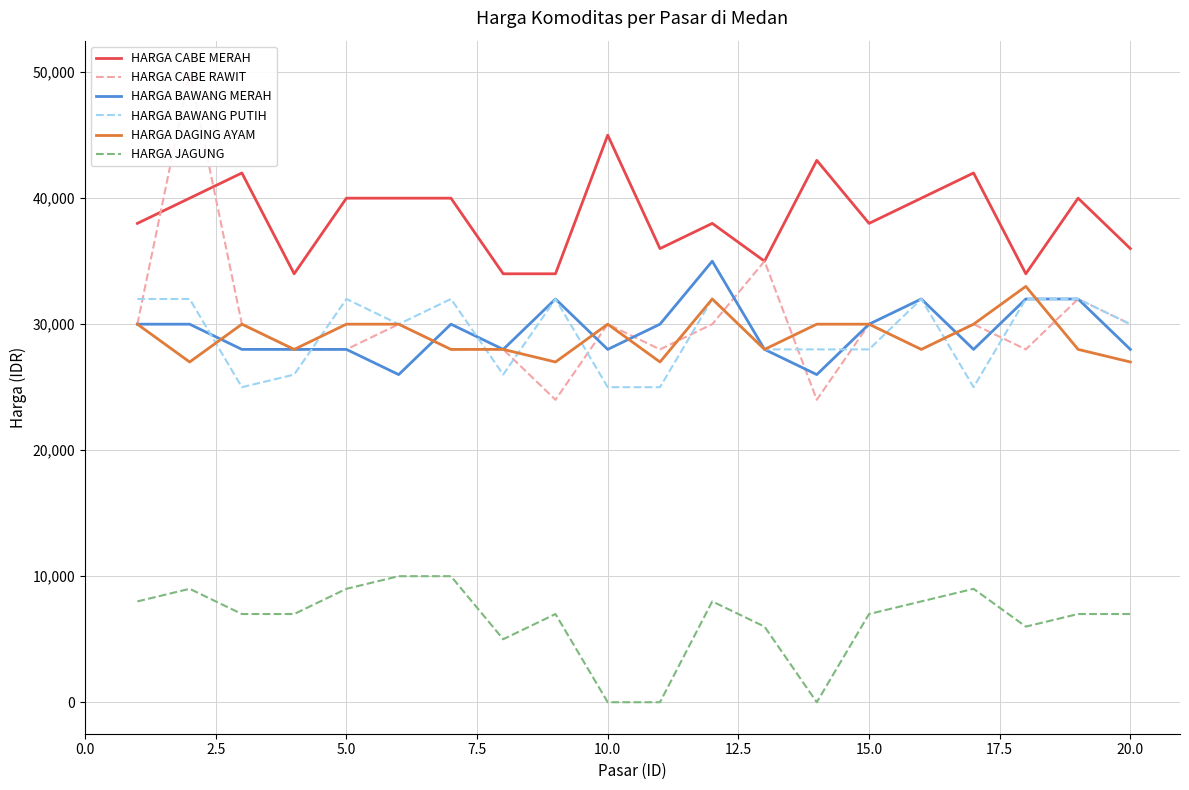

What is the sum of all HARGA BAWANG MERAH values?

589000